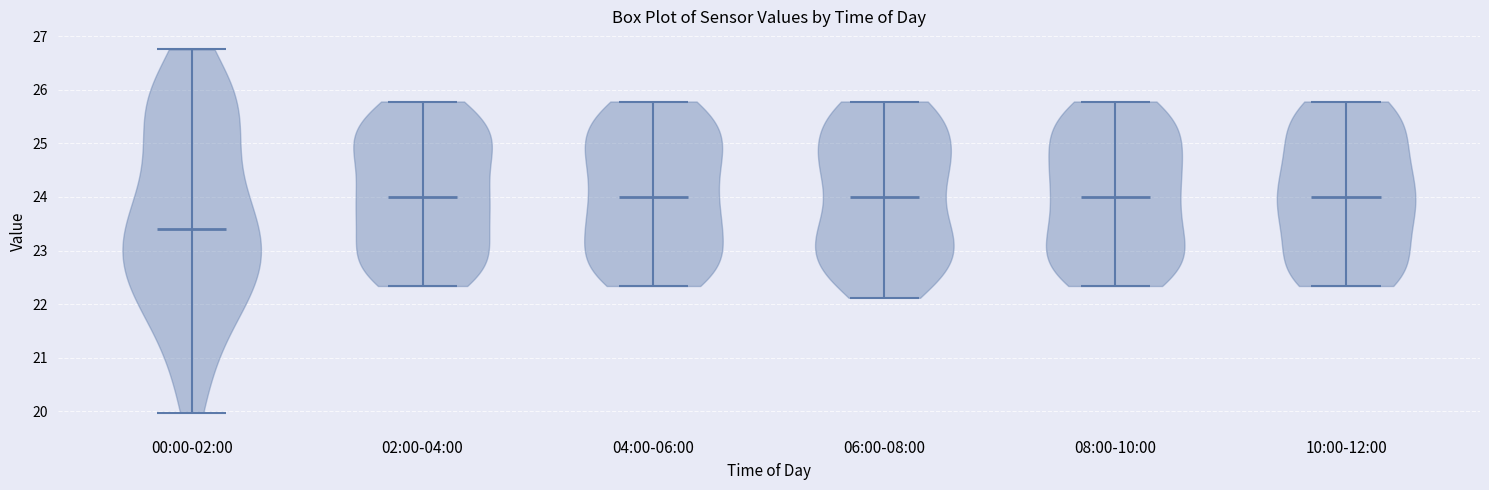

Reading left to right, read every violin against the y-axis: where its median line is, and the lowest and highest points it reaches. The values are not printed on the chart, so give them approximately, as read against the axis.

00:00-02:00: median line 23.4, lowest point 20.0, highest point 26.8
02:00-04:00: median line 24.0, lowest point 22.3, highest point 25.8
04:00-06:00: median line 24.0, lowest point 22.3, highest point 25.8
06:00-08:00: median line 24.0, lowest point 22.1, highest point 25.8
08:00-10:00: median line 24.0, lowest point 22.3, highest point 25.8
10:00-12:00: median line 24.0, lowest point 22.3, highest point 25.8